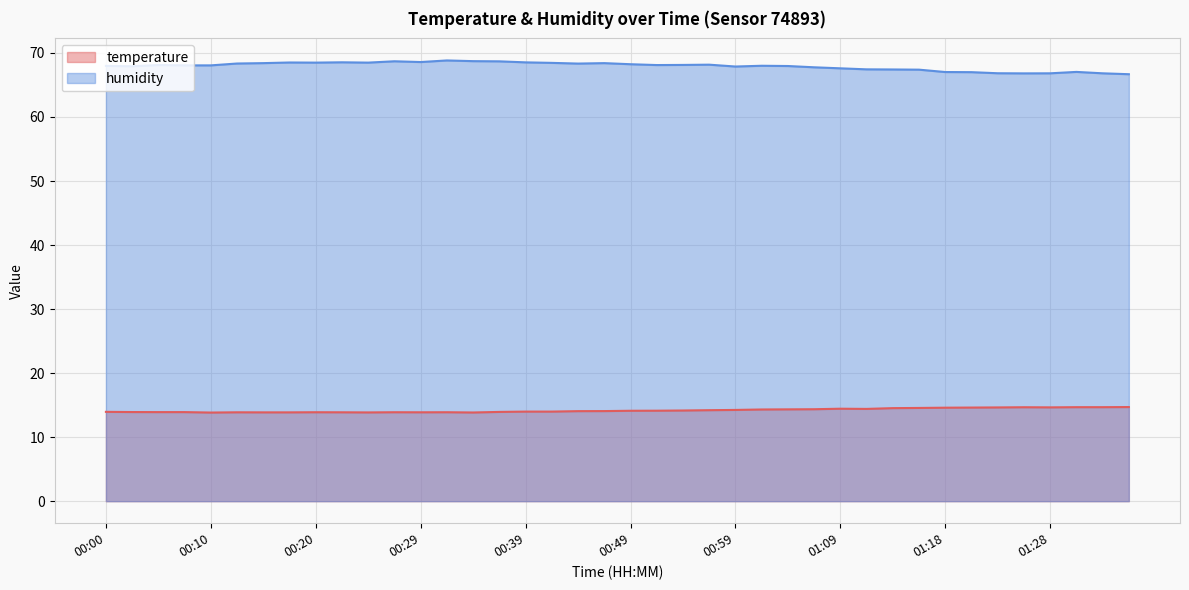

True or false: humidity and temperature cross at least once.

False